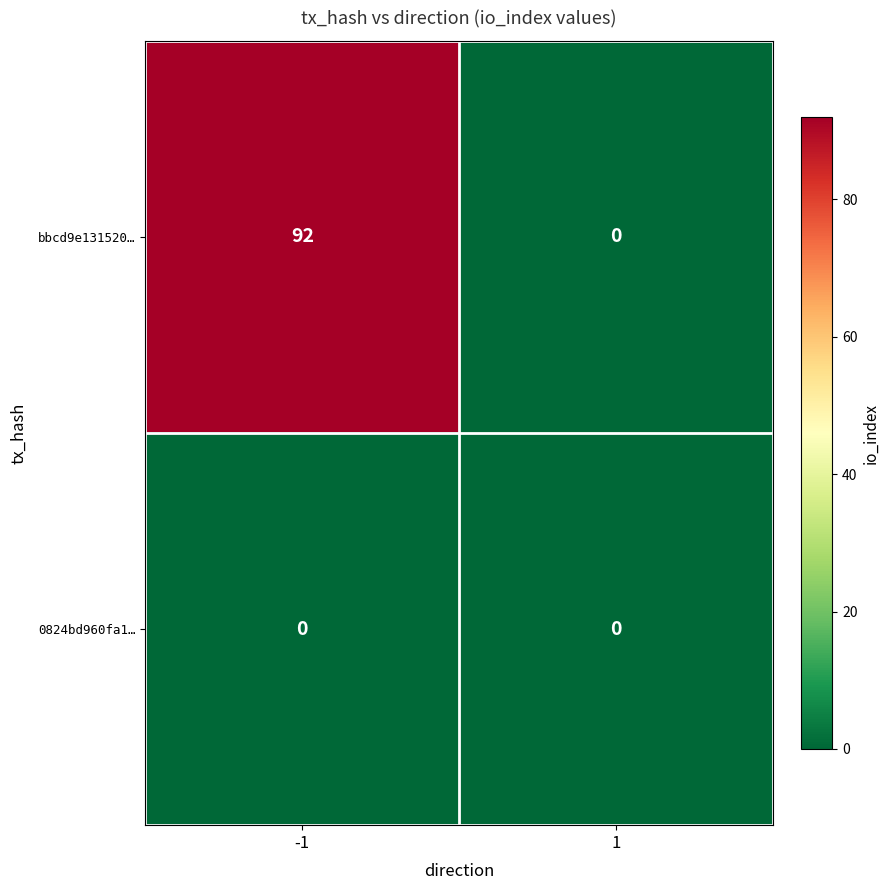

Reading left to right, transcribe all the data shown in this chart.

bbcd9e131520…: 92	0
0824bd960fa1…: 0	0